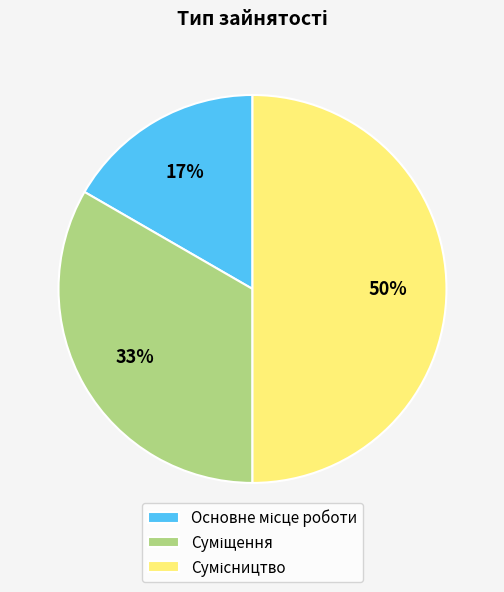

To the nearest percent, what is the difference between the largest and smallest slice percentages?

33%